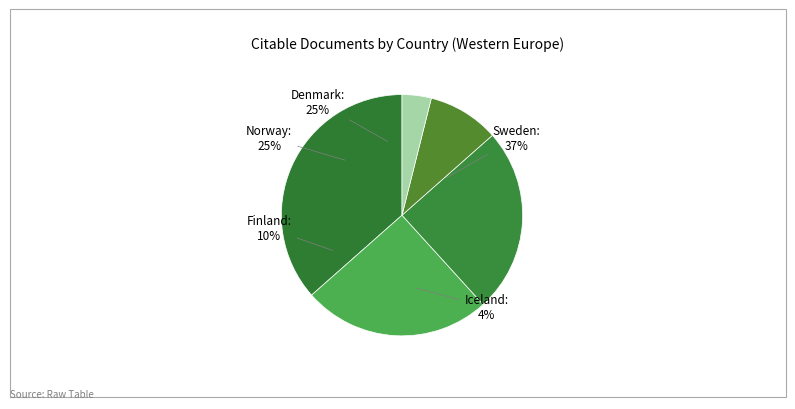

How many segments does this pie chart have?

5